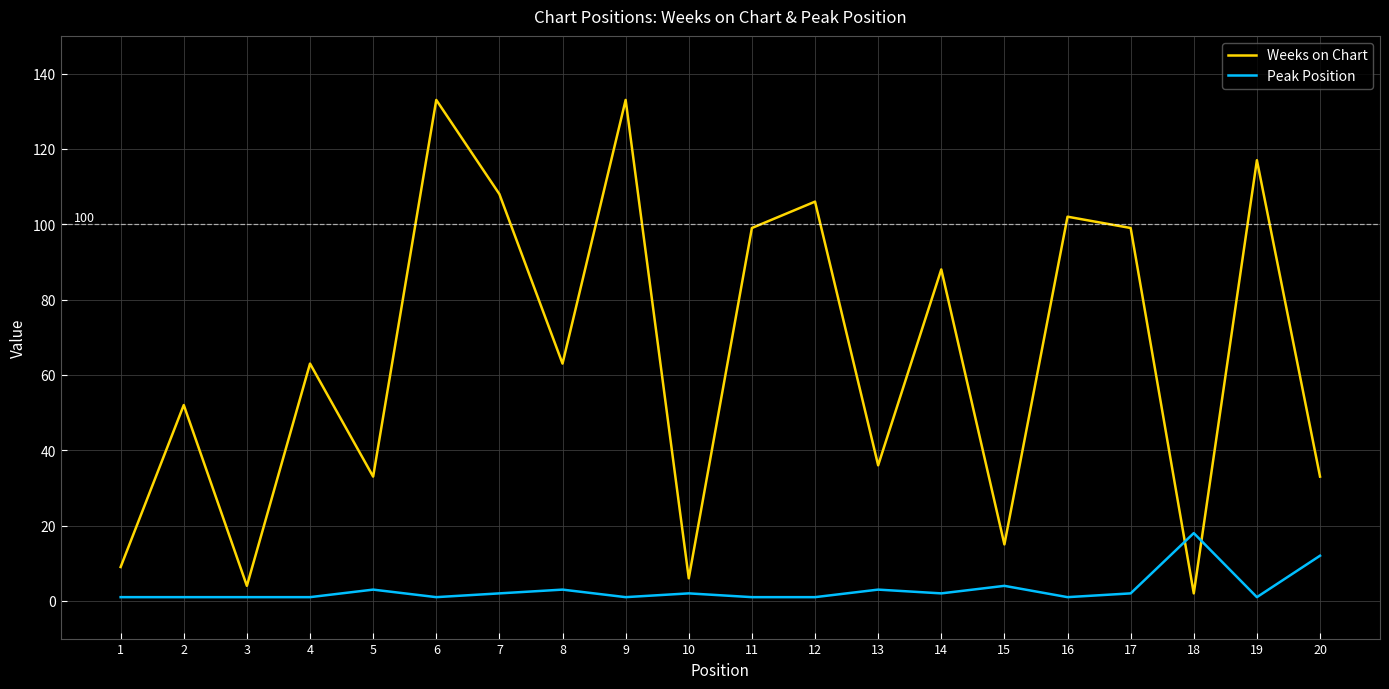

What is the highest value of the Weeks on Chart series?

133